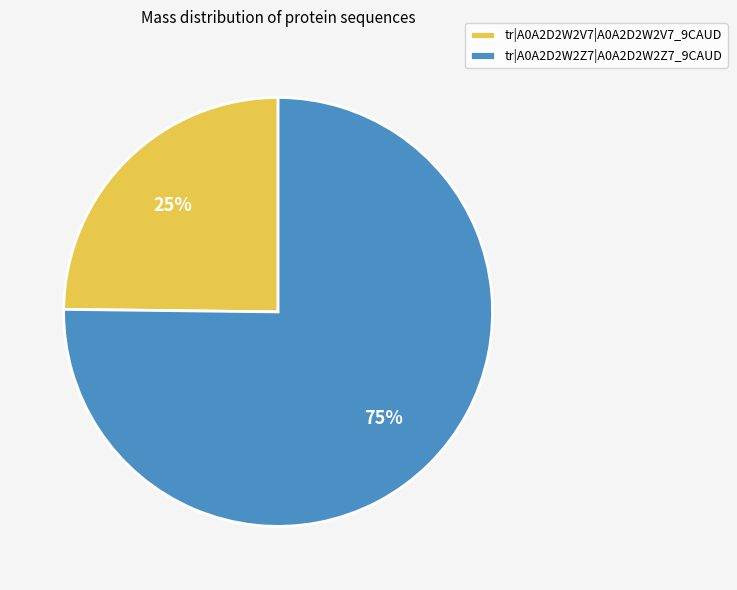

What percentage is the tr|A0A2D2W2Z7|A0A2D2W2Z7_9CAUD slice, to the nearest percent?

75%